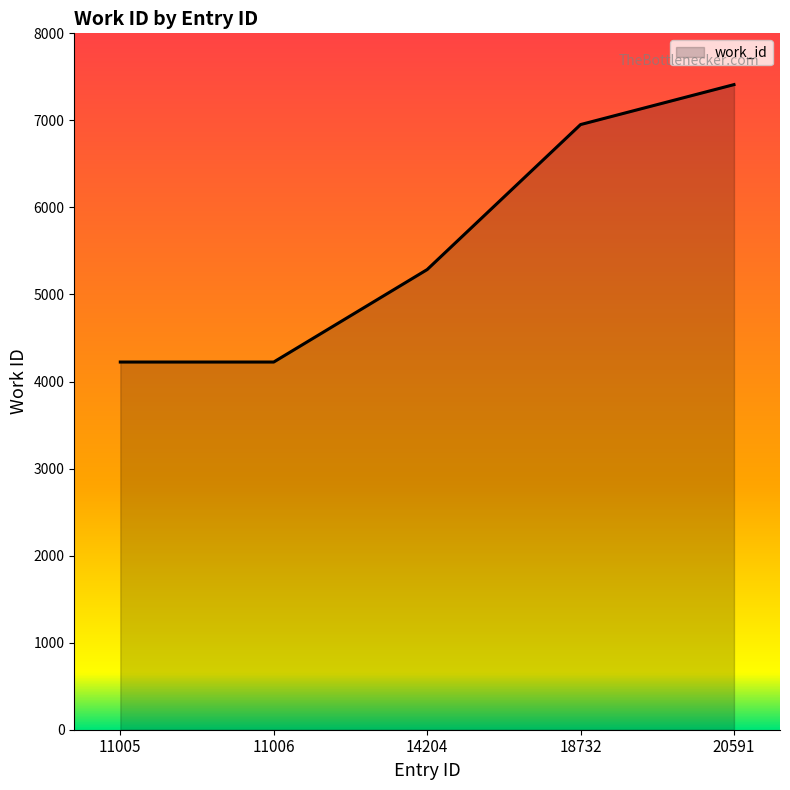

True or false: the data shows 5286 at 14204.

True